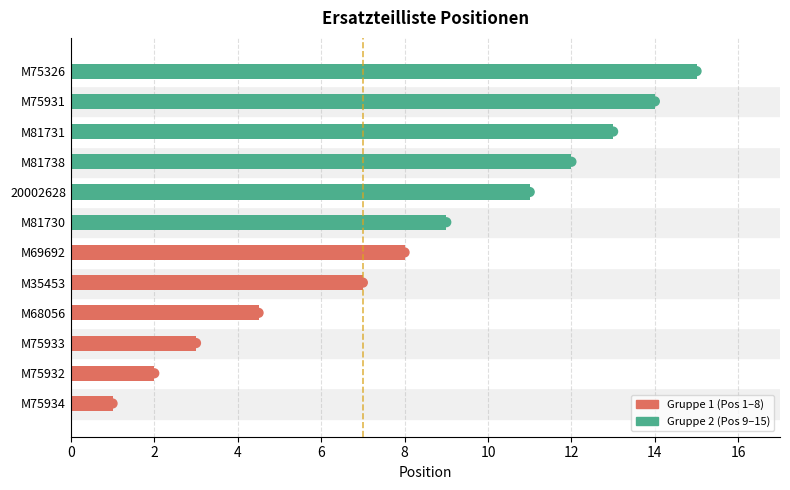

What is the change in value from M69692 to M81738?

+4.0